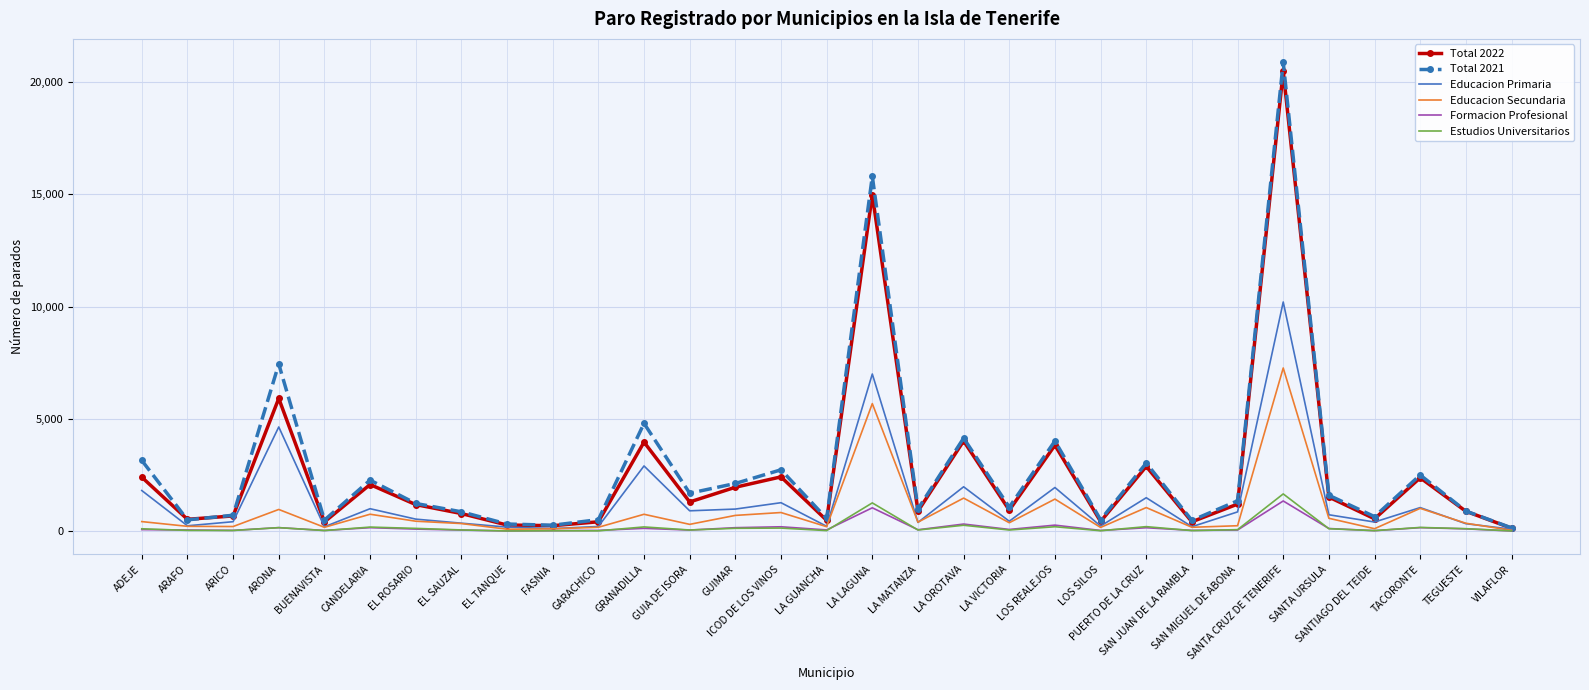

Which series has the widest spread of values?

Total 2021